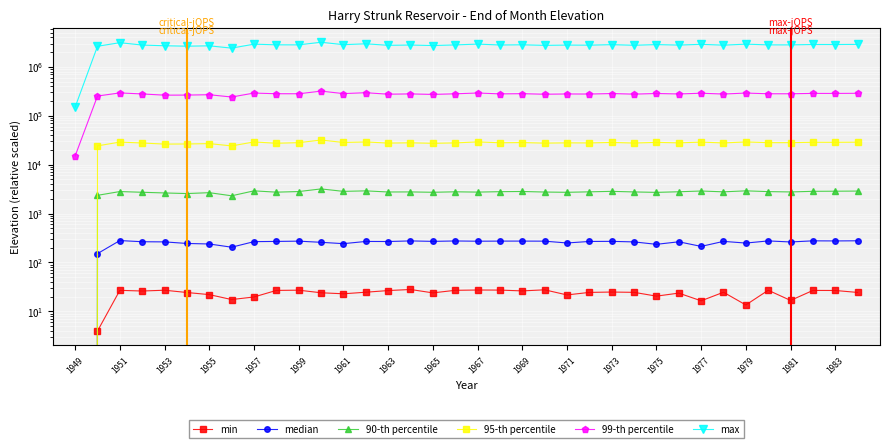

Which series changed the most between 1967 and 1981?

max